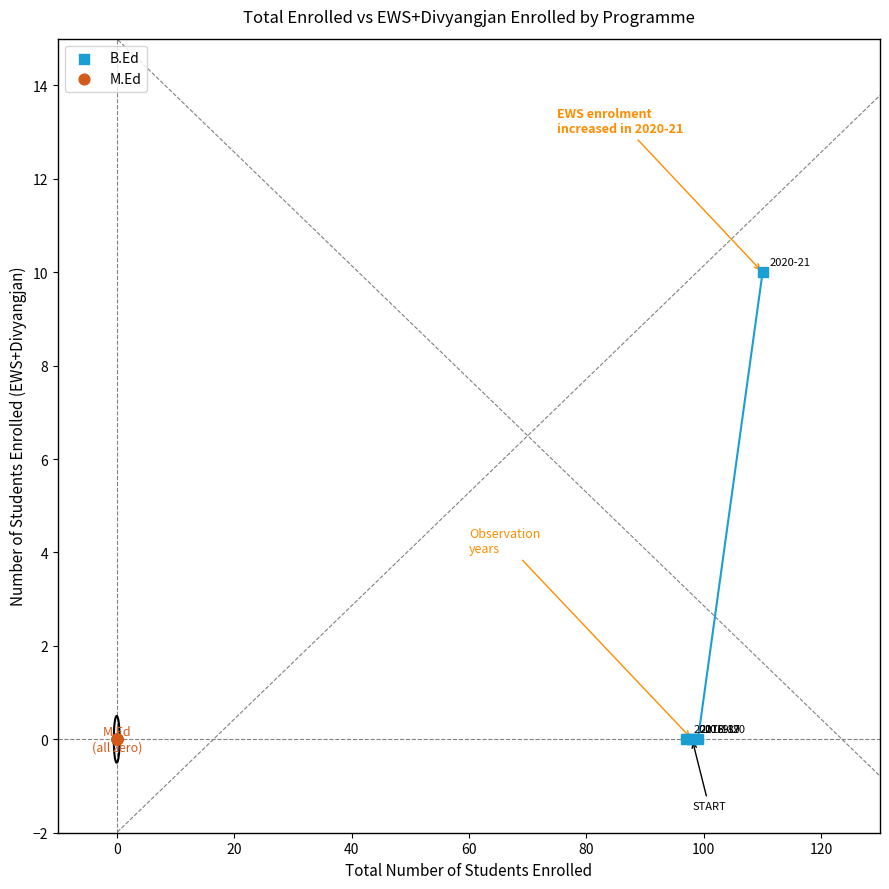

Which series contains the highest Y value?

B.Ed